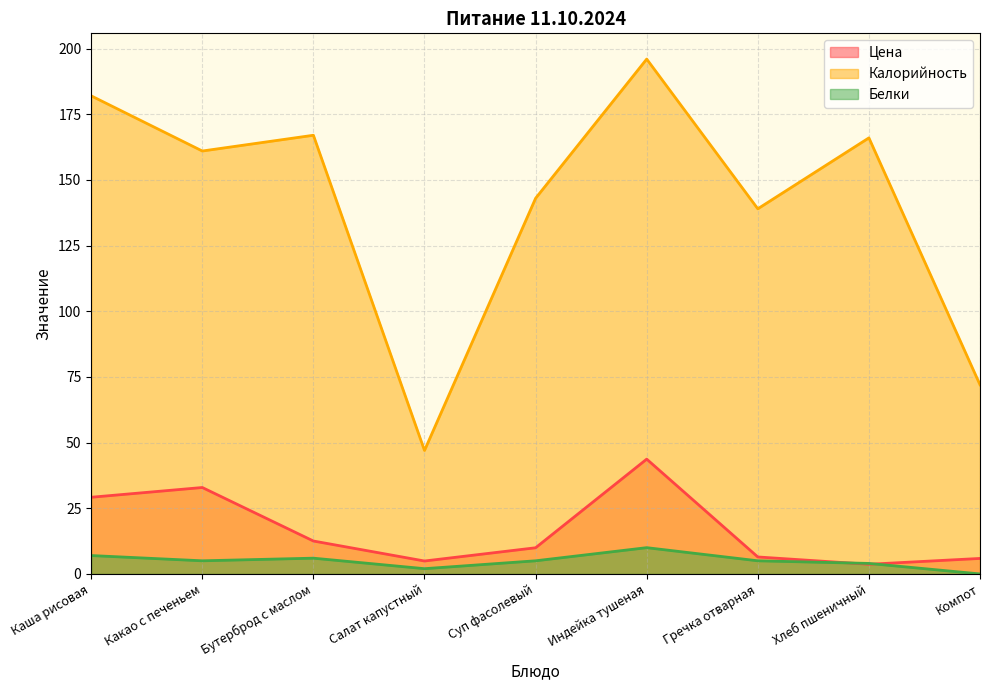

Reading left to right, transcribe all the data shown in this chart.

Цена: Каша рисовая=29.2	Какао с печеньем=32.9	Бутерброд с маслом=12.5	Салат капустный=4.9	Суп фасолевый=10.0	Индейка тушеная=43.7	Гречка отварная=6.5	Хлеб пшеничный=3.7	Компот=5.9
Калорийность: Каша рисовая=182.0	Какао с печеньем=161.0	Бутерброд с маслом=167.0	Салат капустный=47.0	Суп фасолевый=143.0	Индейка тушеная=196.0	Гречка отварная=139.0	Хлеб пшеничный=166.0	Компот=72.0
Белки: Каша рисовая=7.0	Какао с печеньем=5.0	Бутерброд с маслом=6.0	Салат капустный=2.0	Суп фасолевый=5.0	Индейка тушеная=10.0	Гречка отварная=5.0	Хлеб пшеничный=4.0	Компот=0.0